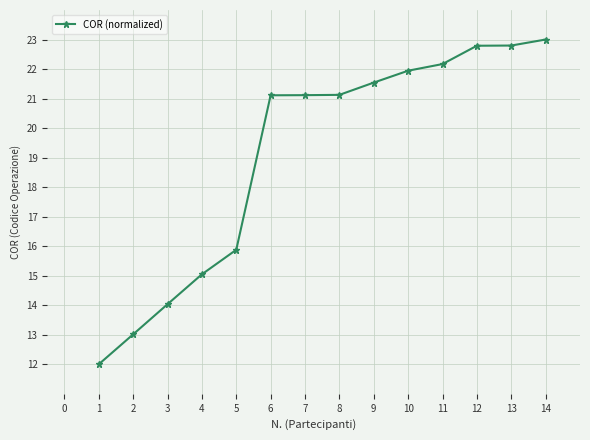

What value does the data have at 12?

22.8